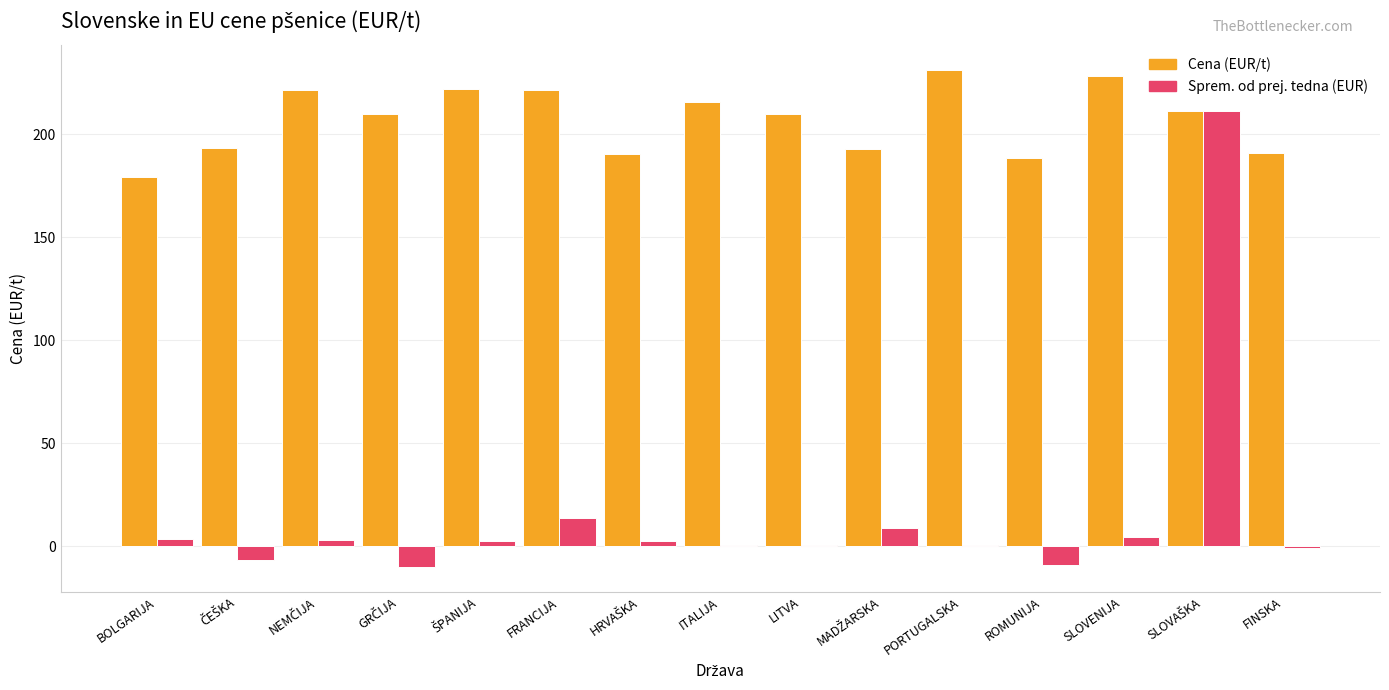

What is the maximum value for Cena (EUR/t)?

231.5